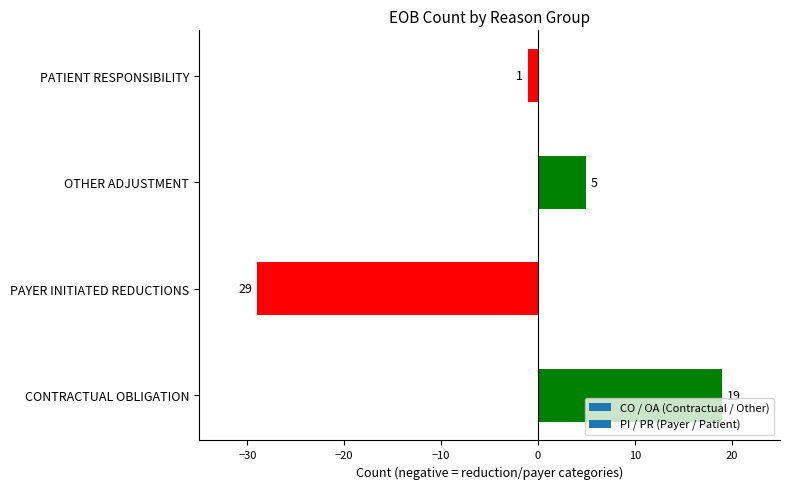

What is the greatest value displayed?

19